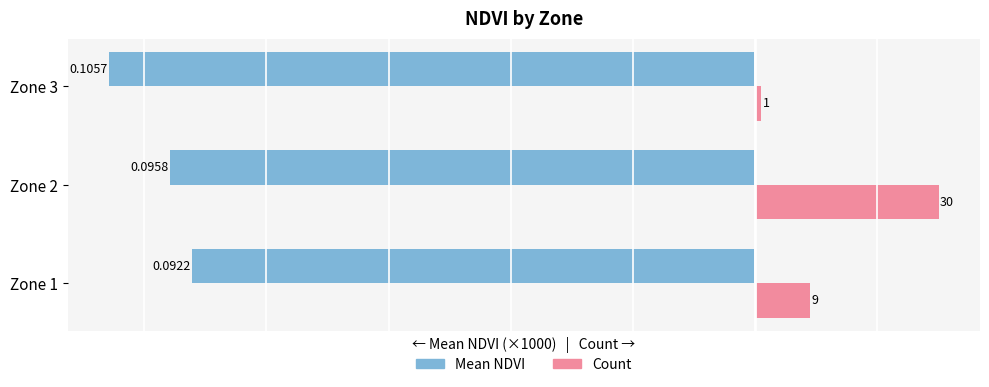

At which category is the sum across all series the highest?

Zone 2